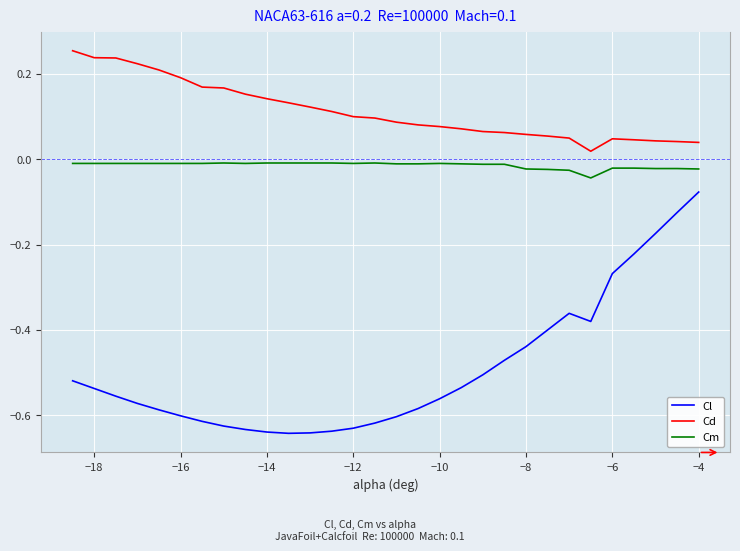

True or false: Cd and Cm cross at least once.

False